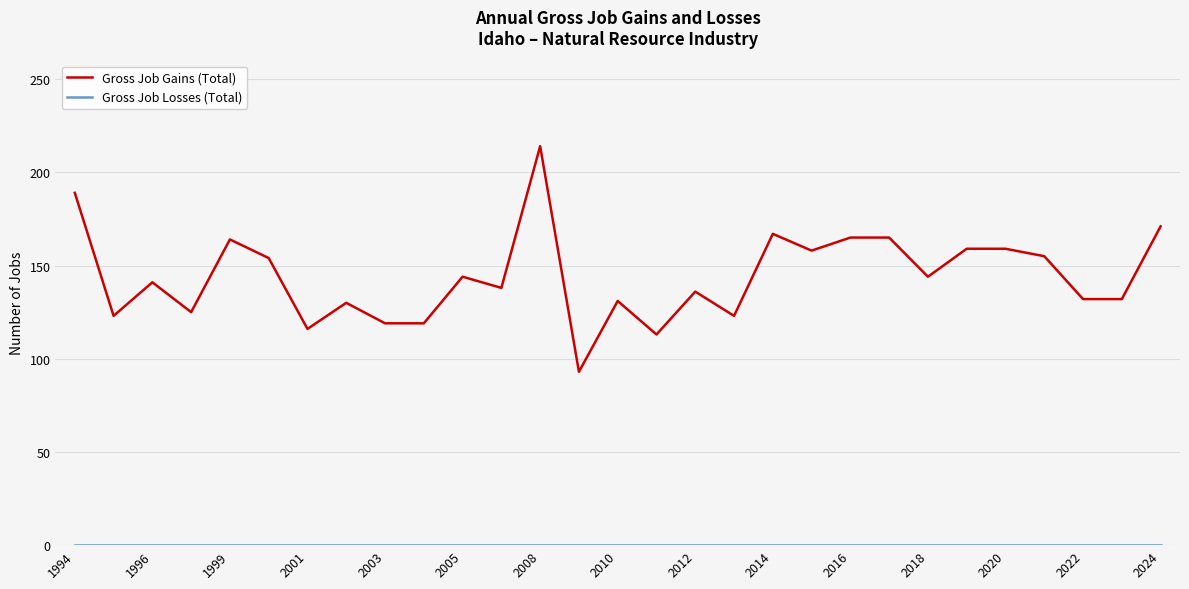

What is the maximum value shown in the chart?

214